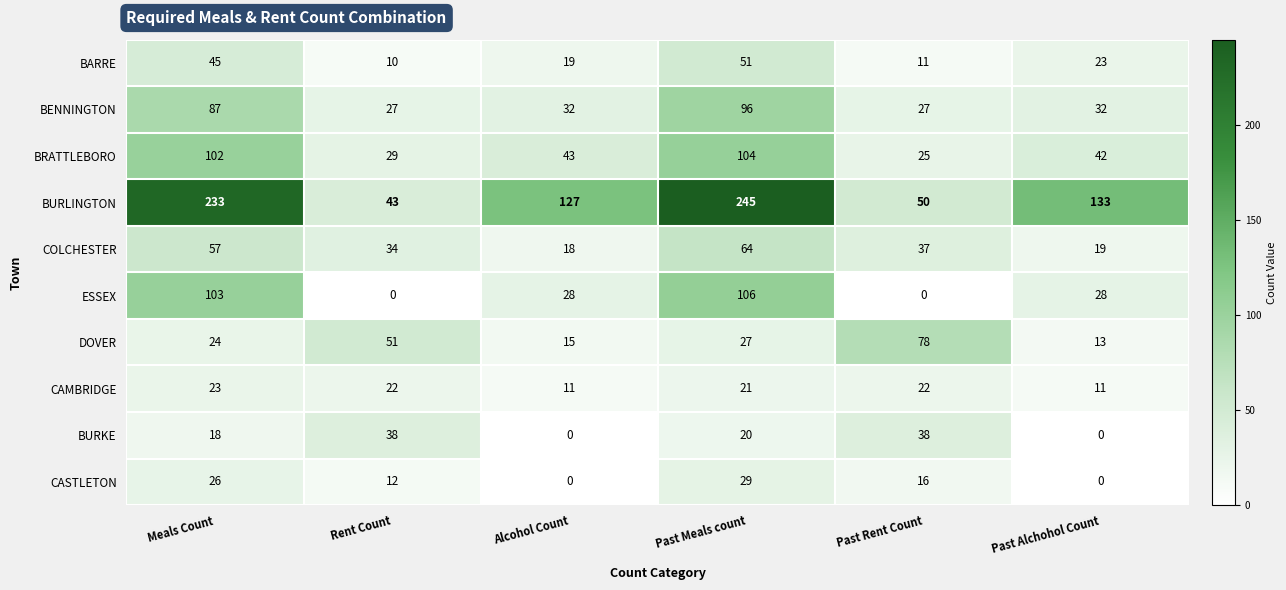

What is the difference between the maximum and second lowest values in the BURKE series?

38